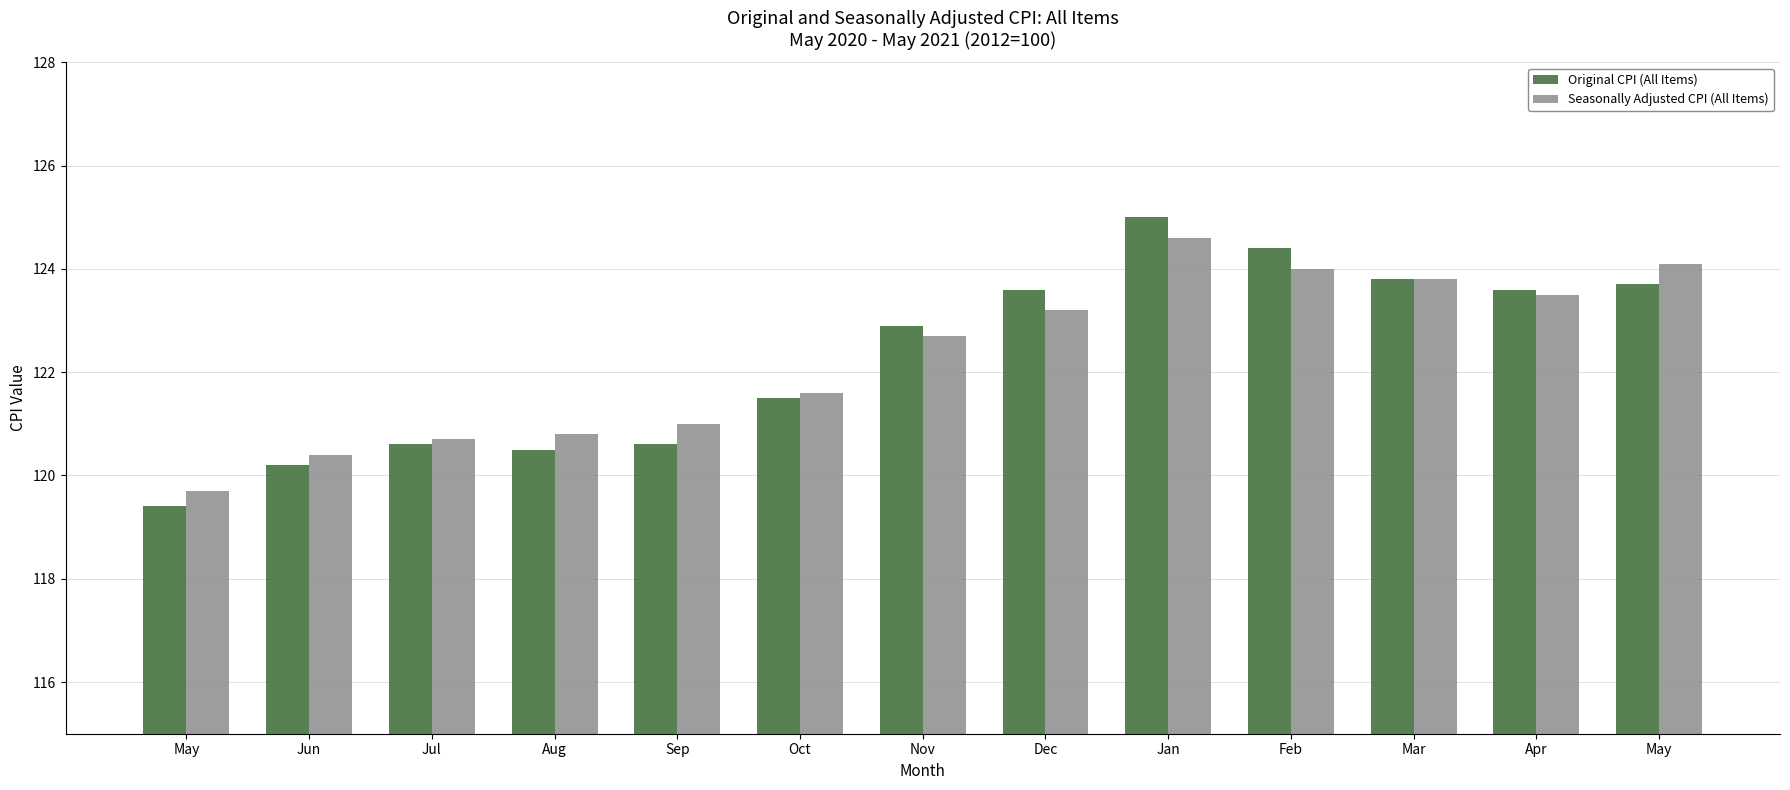

Which series has the widest spread of values?

Original CPI (All Items)